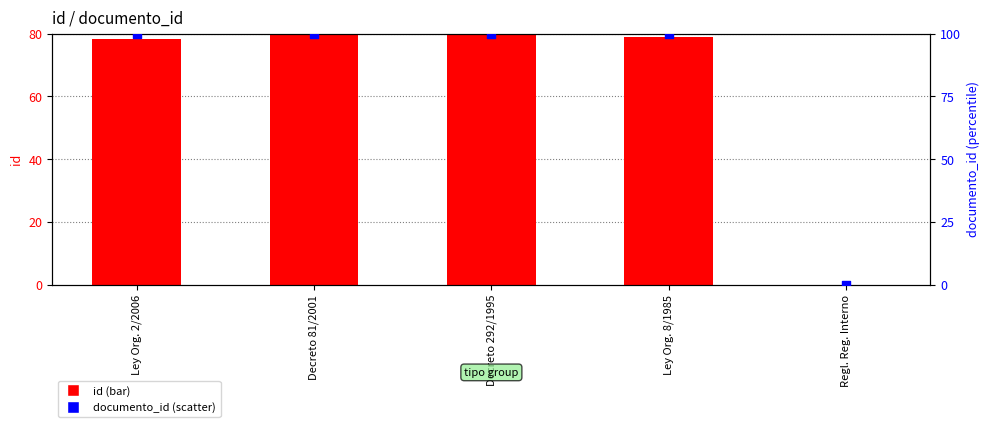

At how many categories does at least one series exceed 36?

4